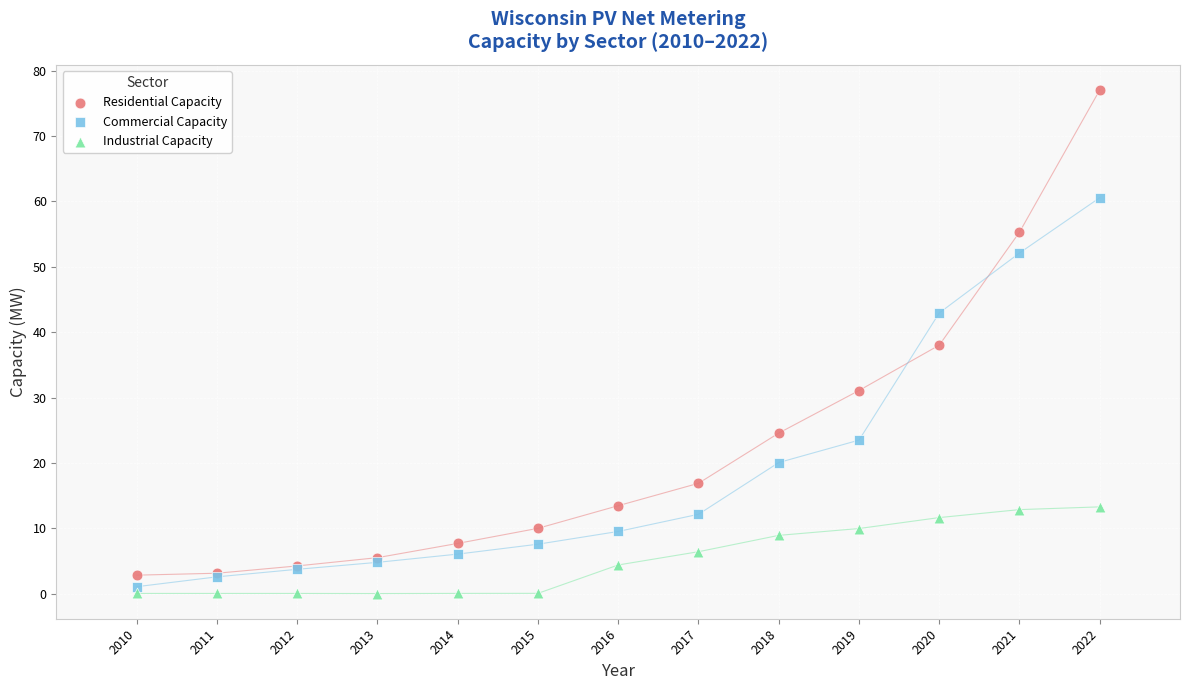

In the Residential Capacity series, what Y value is closest to 39?

38.0